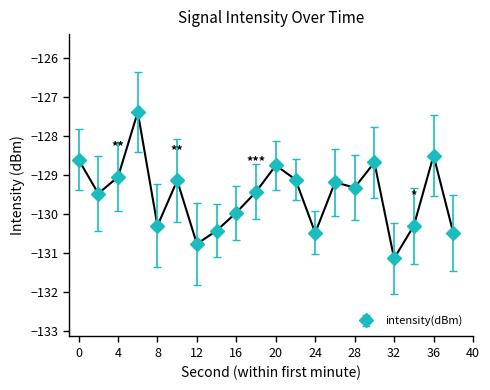

Reading right to left, extract all data points from this chart.

-130.5	-128.5	-130.3	-131.1	-128.7	-129.3	-129.2	-130.5	-129.1	-128.8	-129.4	-130.0	-130.4	-130.8	-129.1	-130.3	-127.4	-129.1	-129.5	-128.6